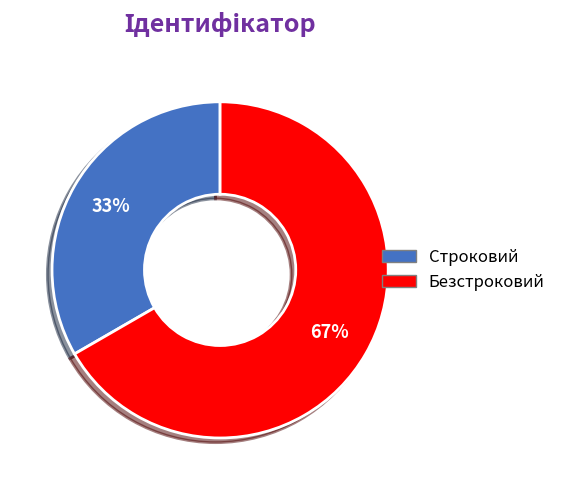

Between Безстроковий and Строковий, which is larger?

Безстроковий